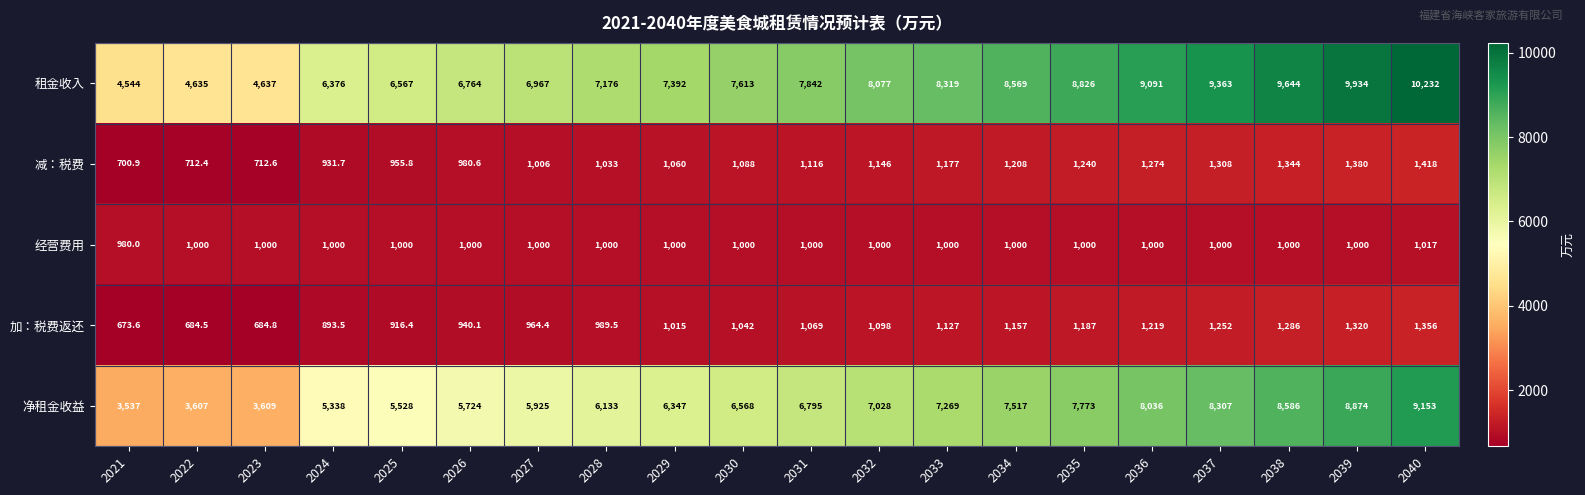

Count the number of data series in this chart.

5